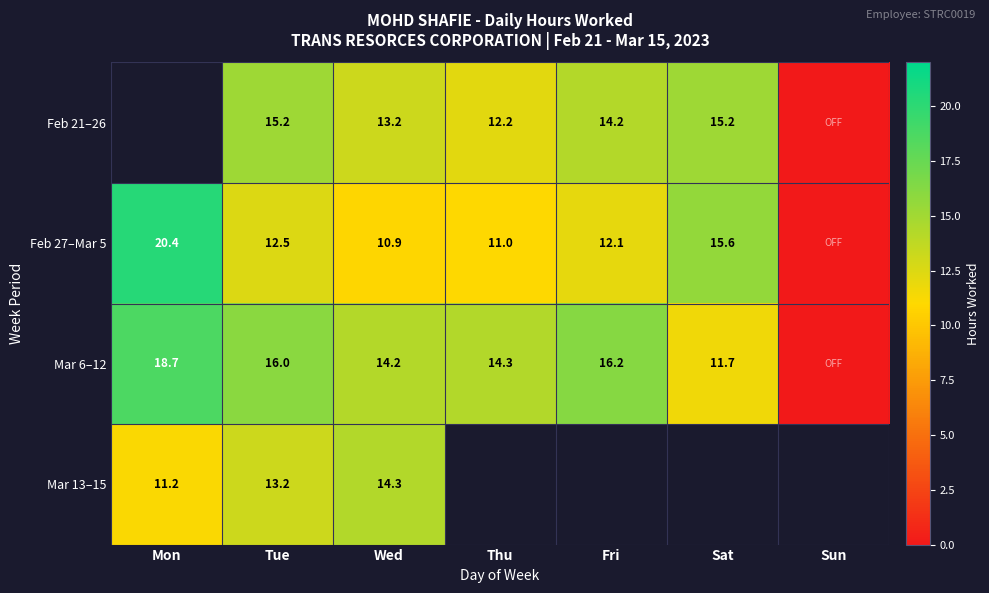

Rank the series at Wed from lowest to highest value.

Feb 27–Mar 5, Feb 21–26, Mar 6–12, Mar 13–15